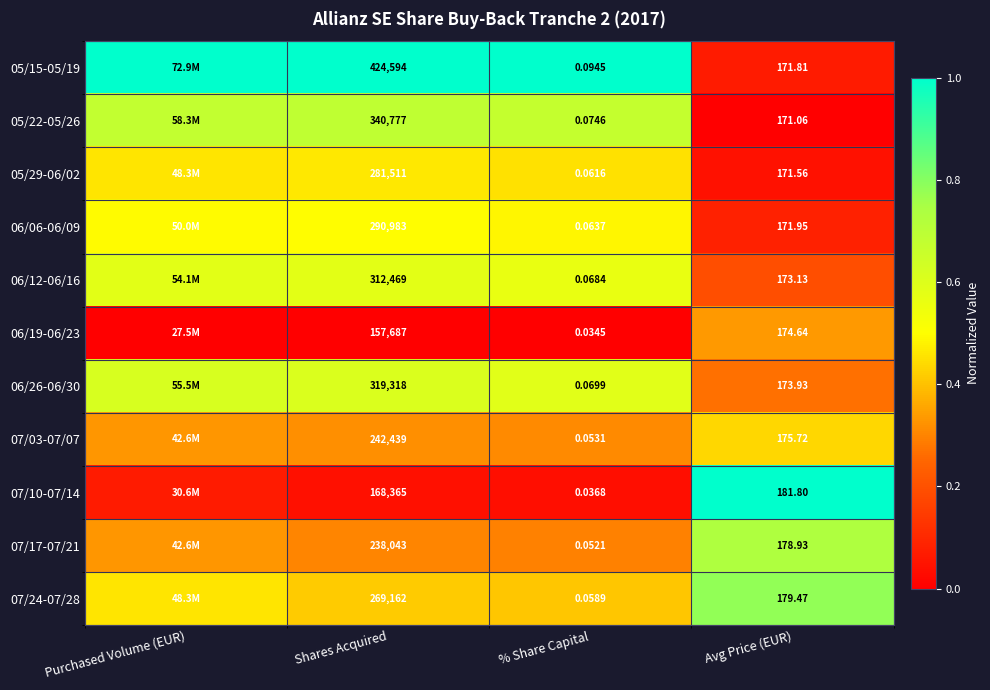

Is the value of 05/15-05/19 at % Share Capital greater than the value of 07/24-07/28 at % Share Capital?

Yes